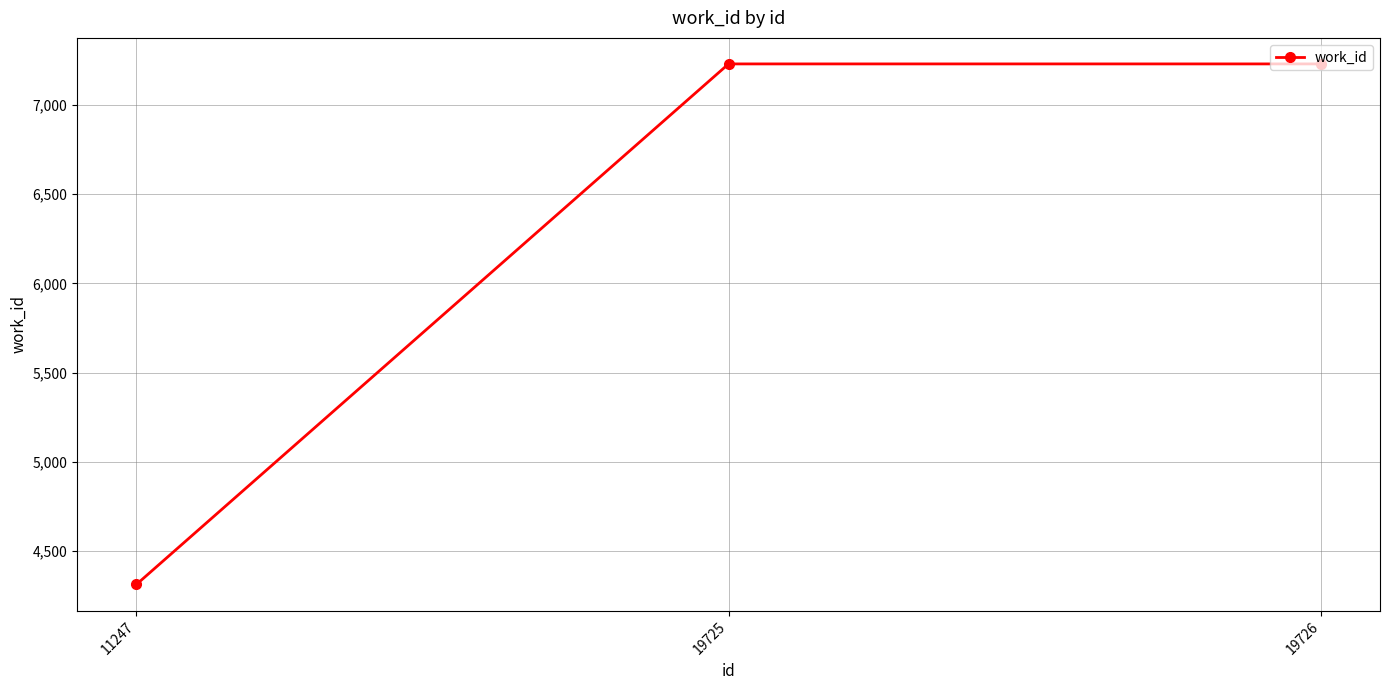

The value at 11247 is 7213. True or false?

False